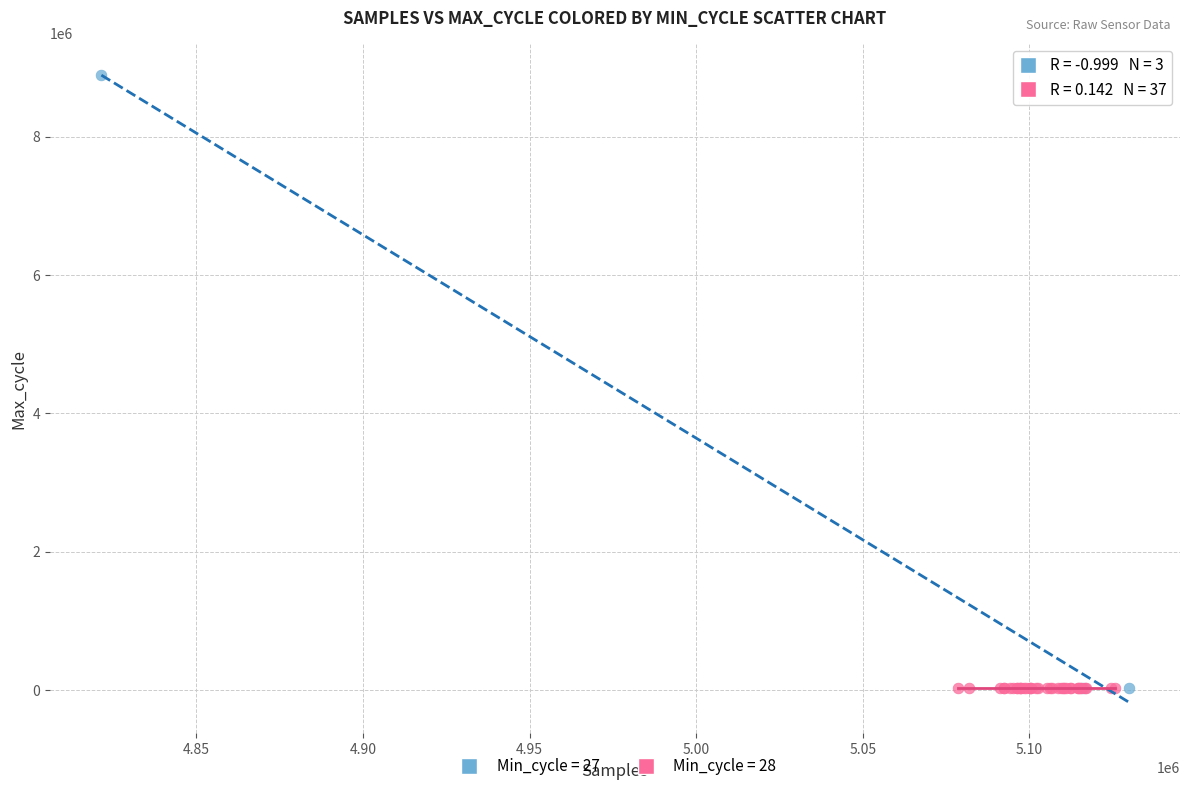

Which series reaches the maximum Y coordinate?

Min_cycle = 27